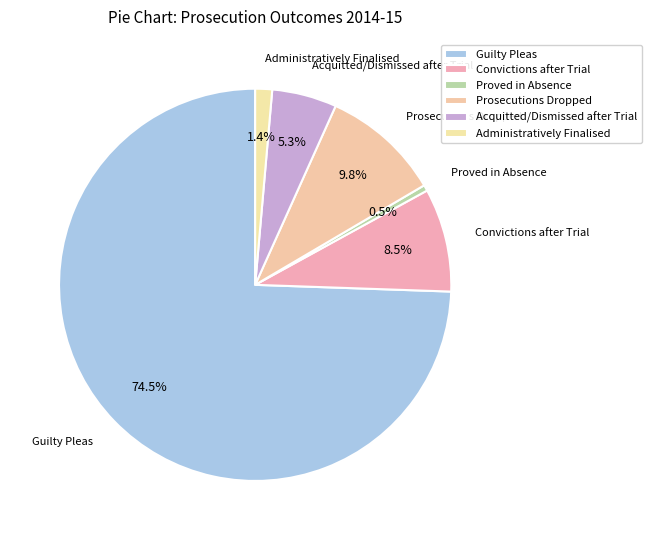

To the nearest percent, what is the average slice percentage?

17%